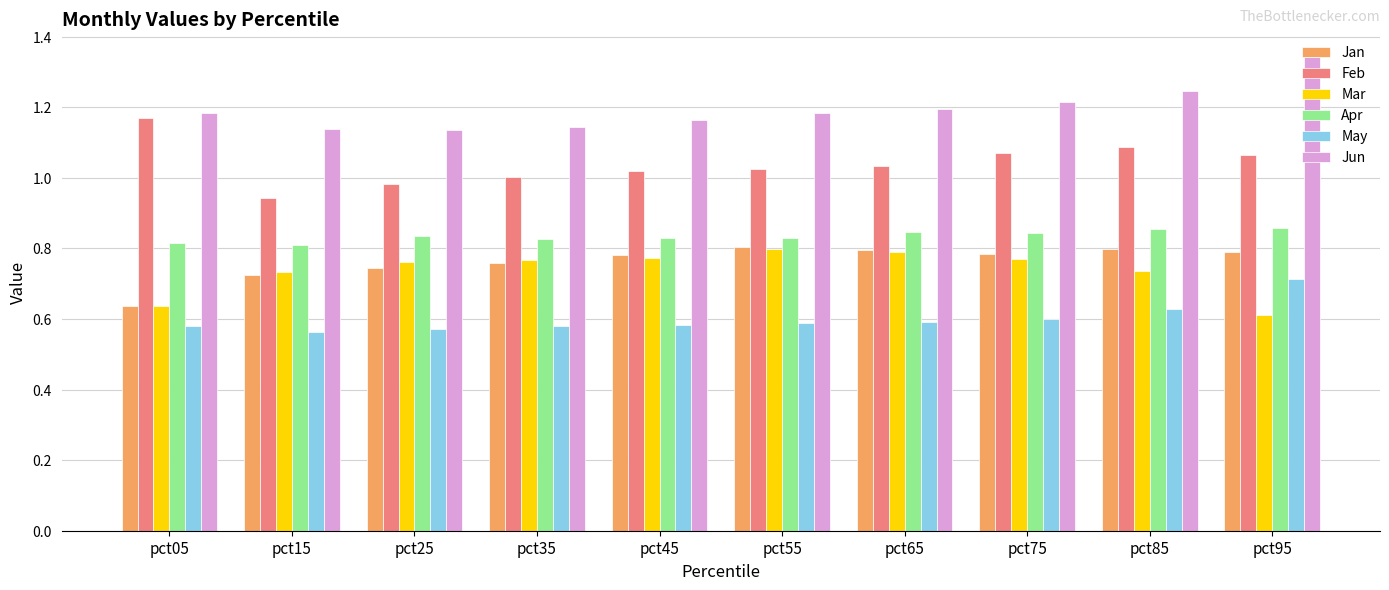

At which category does the chart reach its peak across all series?

pct95